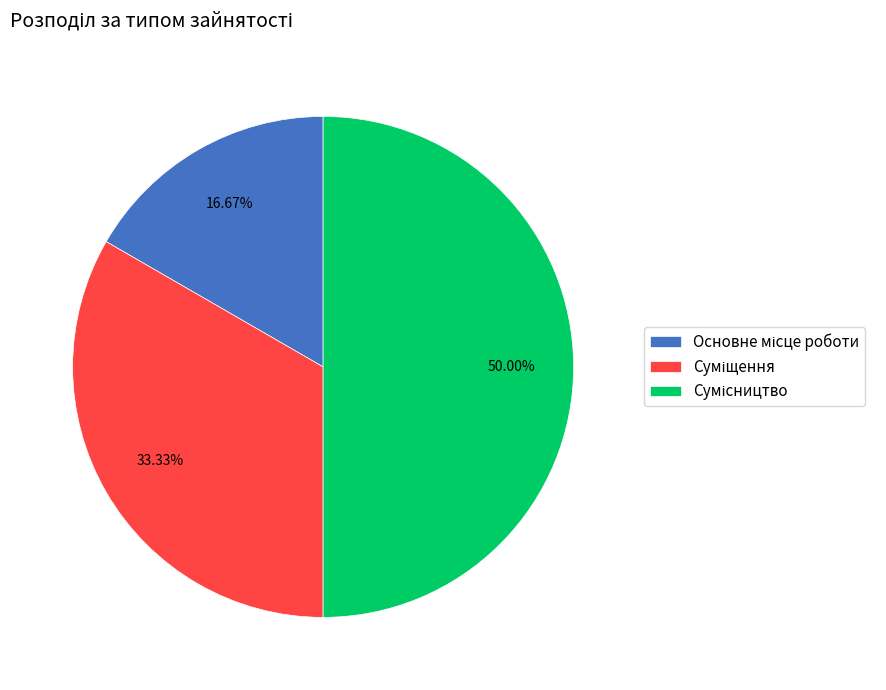

How much of the chart is everything except Суміщення?

66.7%